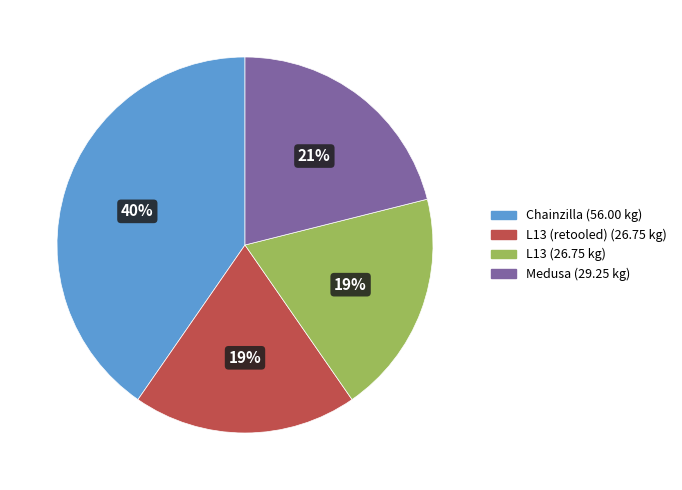

Is there any slice that represents more than half of the pie?

No